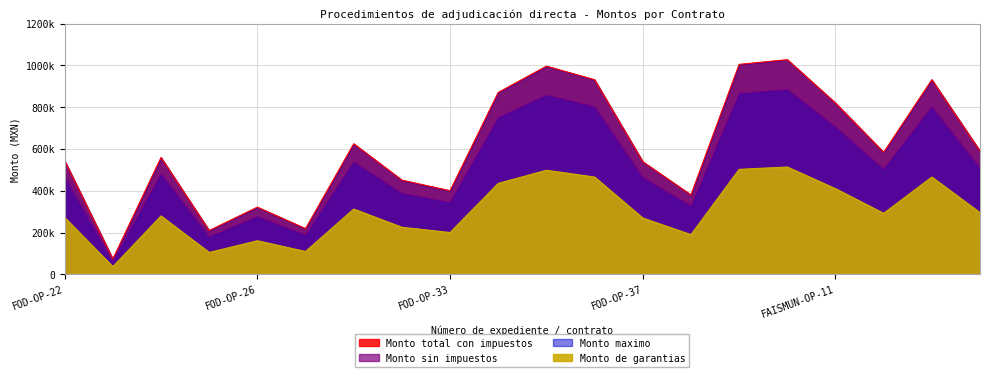

Does the chart have visible grid lines?

Yes